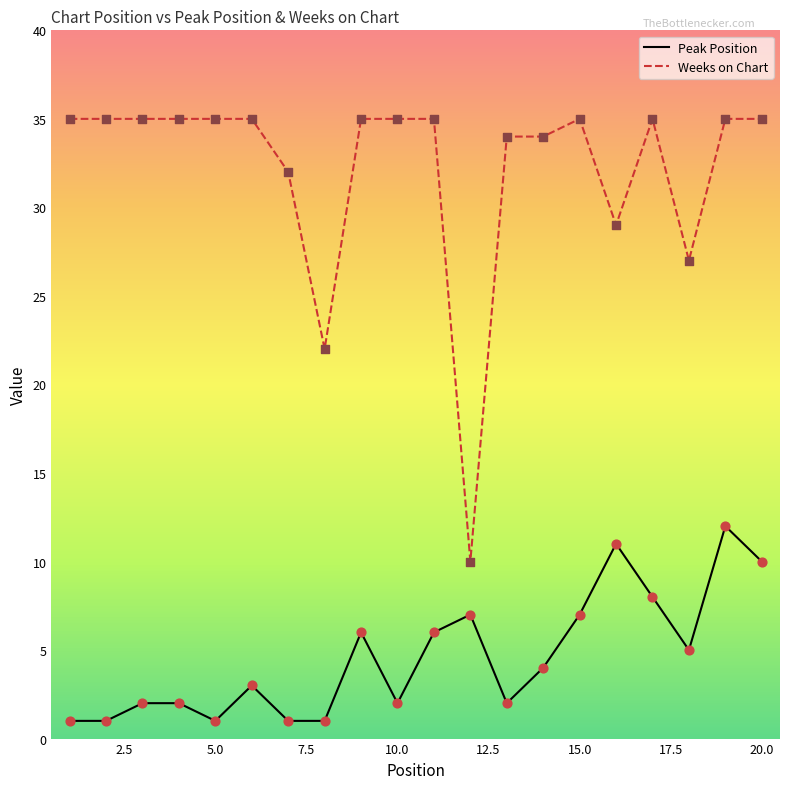

At how many categories does at least one series exceed 30?

16